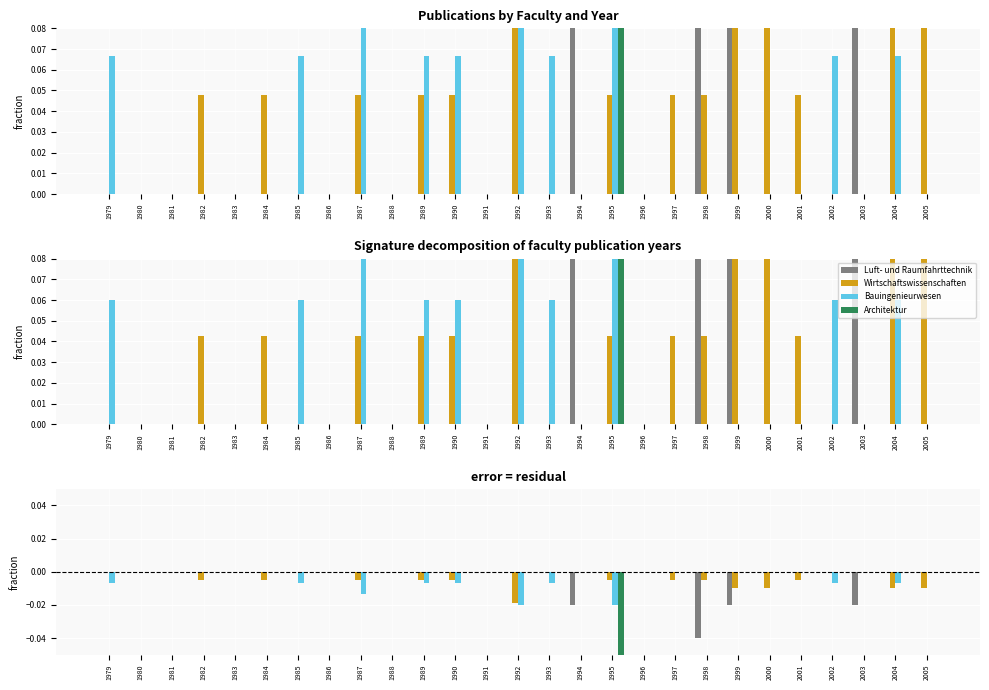

Reading left to right, list all the values displayed in this chart.

Luft- und Raumfahrttechnik: 0.0	0.0	0.0	0.0	0.0	0.0	0.0	0.0	0.0	0.0	0.0	0.0	0.0	0.0	0.0	-0.0	0.0	0.0	0.0	-0.0	-0.0	0.0	0.0	0.0	-0.0	0.0	0.0
Wirtschaftswissenschaften: 0.0	0.0	0.0	-0.0	0.0	-0.0	0.0	0.0	-0.0	0.0	-0.0	-0.0	0.0	-0.0	0.0	0.0	-0.0	0.0	-0.0	-0.0	-0.0	-0.0	-0.0	0.0	0.0	-0.0	-0.0
Bauingenieurwesen: -0.0	0.0	0.0	0.0	0.0	0.0	-0.0	0.0	-0.0	0.0	-0.0	-0.0	0.0	-0.0	-0.0	0.0	-0.0	0.0	0.0	0.0	0.0	0.0	0.0	-0.0	0.0	-0.0	0.0
Architektur: 0.0	0.0	0.0	0.0	0.0	0.0	0.0	0.0	0.0	0.0	0.0	0.0	0.0	0.0	0.0	0.0	-0.1	0.0	0.0	0.0	0.0	0.0	0.0	0.0	0.0	0.0	0.0